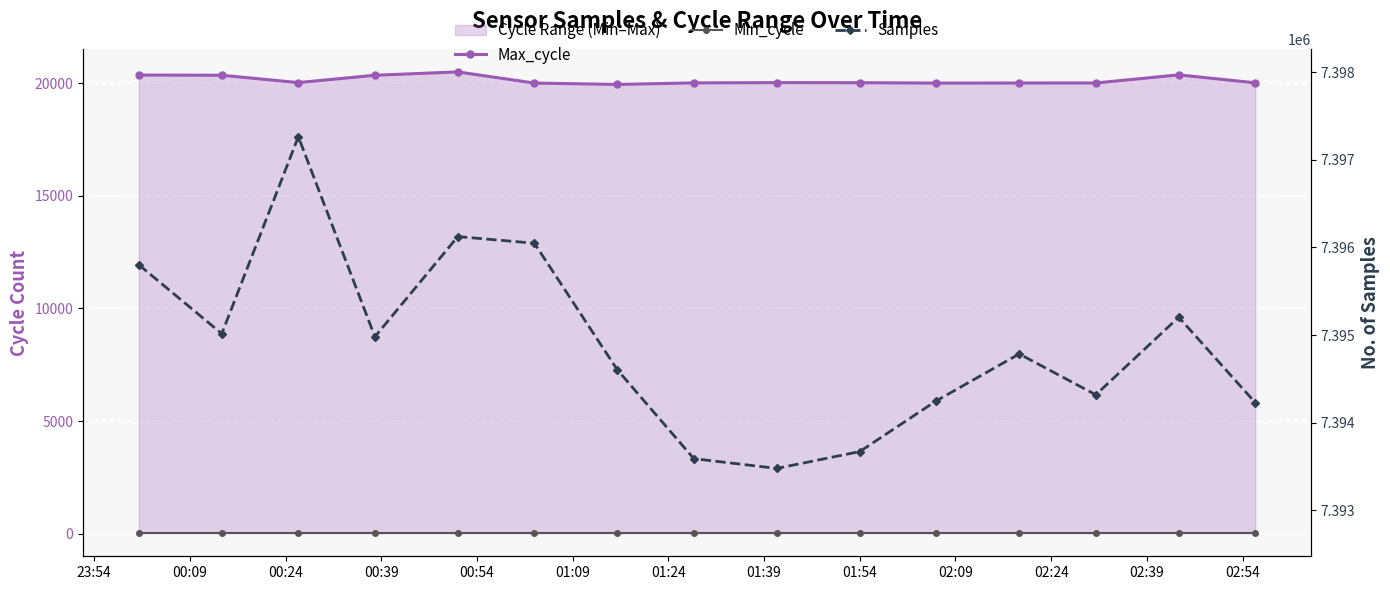

The value of Min_cycle at 01:24 is 11. True or false?

False